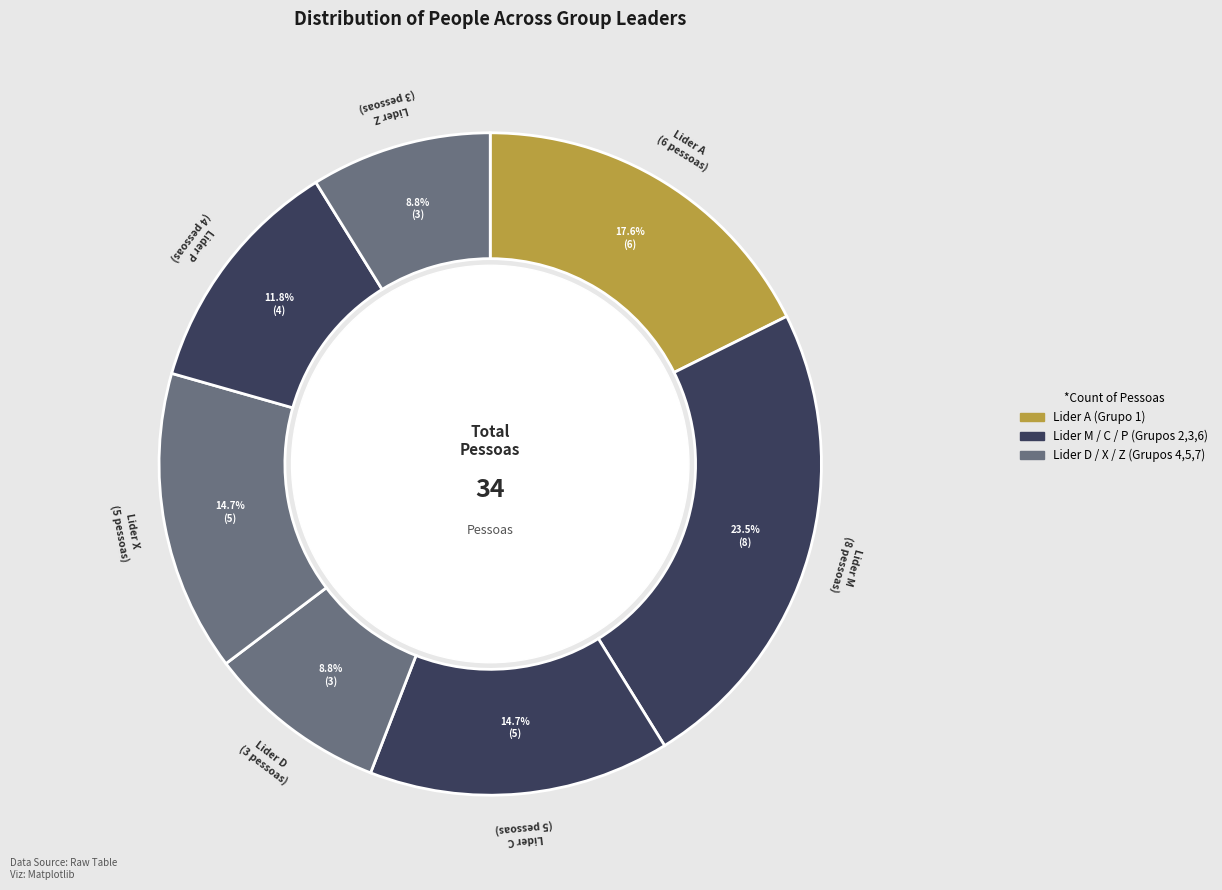

What is the smallest slice in the pie chart?

Lider D